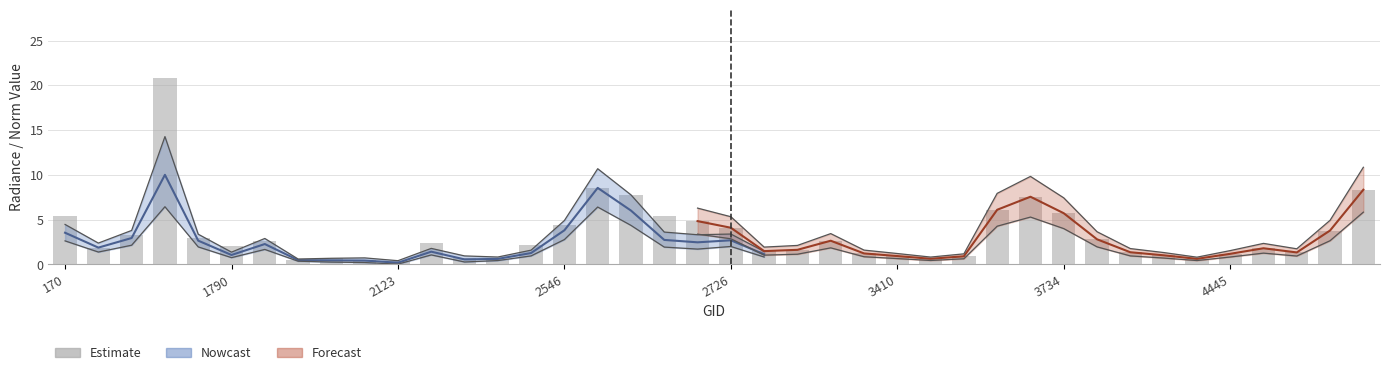

At which label is dnbrad closest to 10?

2573